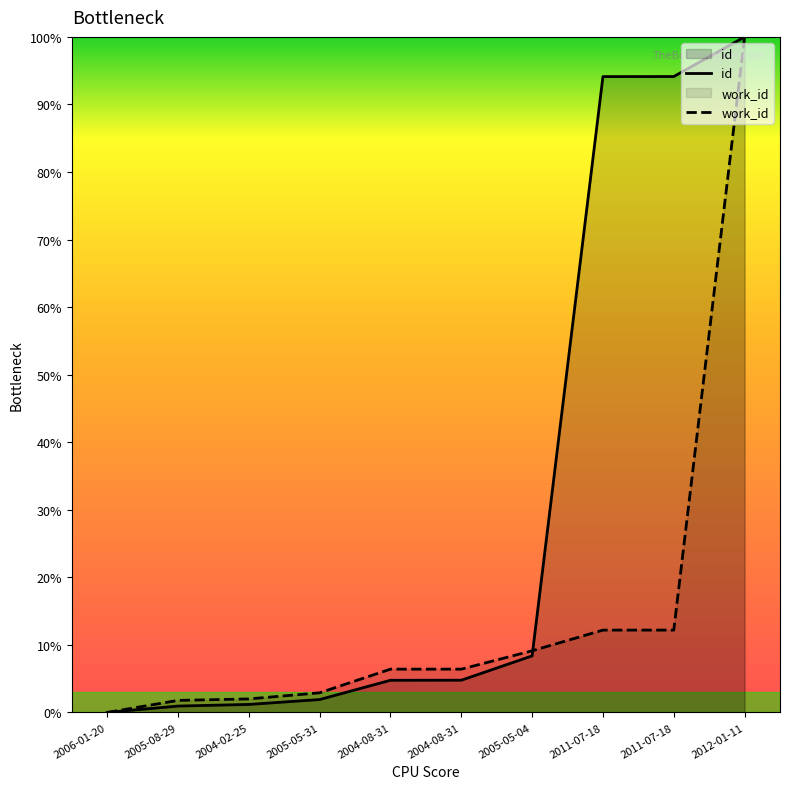

At which category is the sum across all series the highest?

2012-01-11